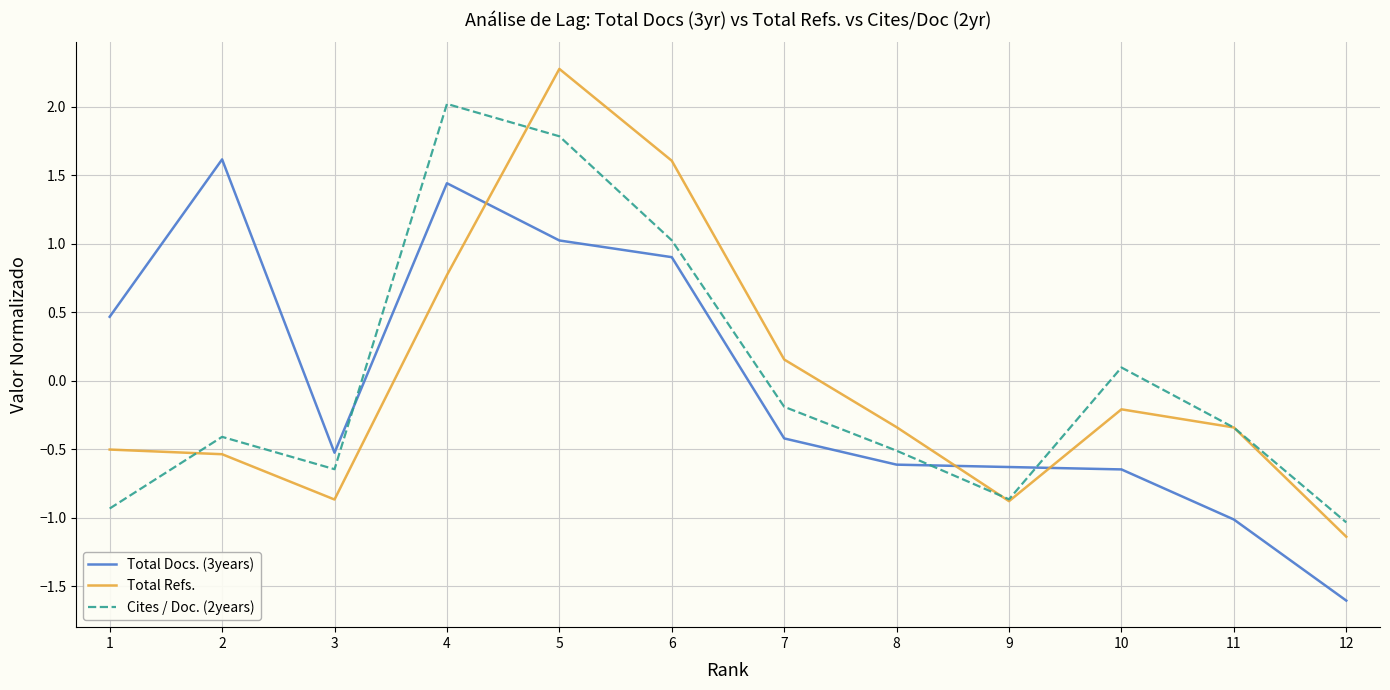

Which label corresponds to the smallest value in the chart?

12